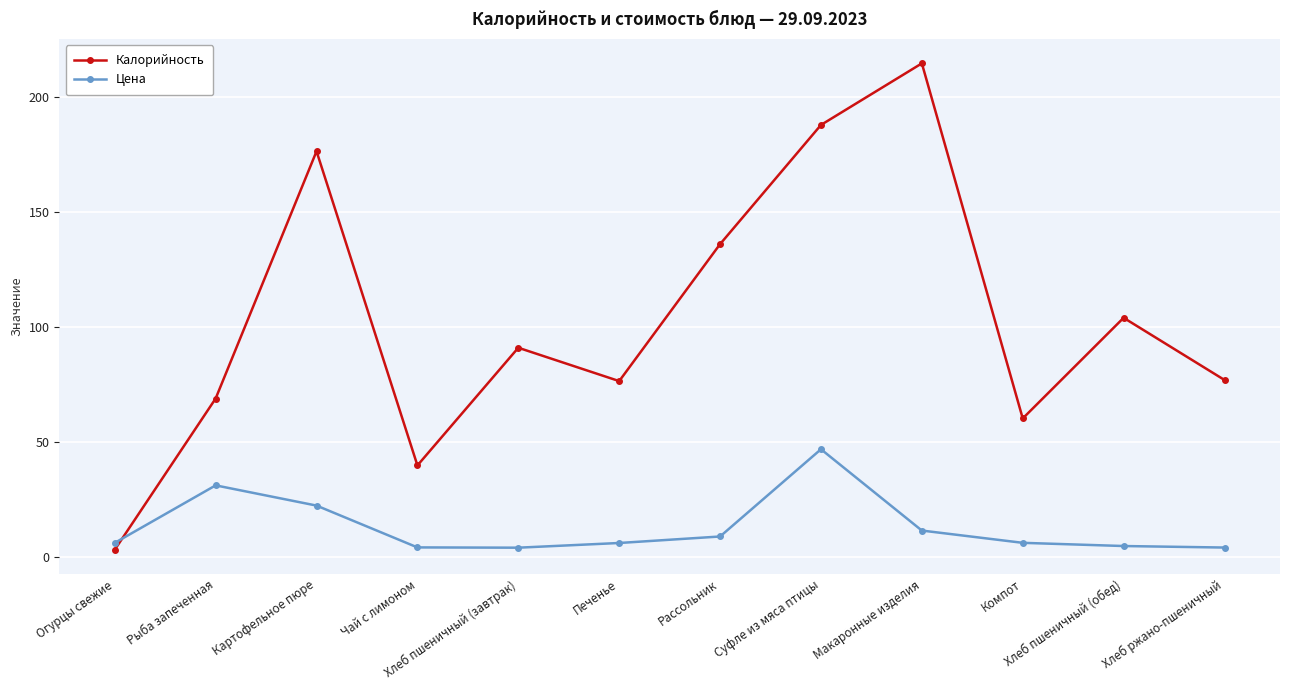

How many interior local valleys does the Калорийность series have?

3